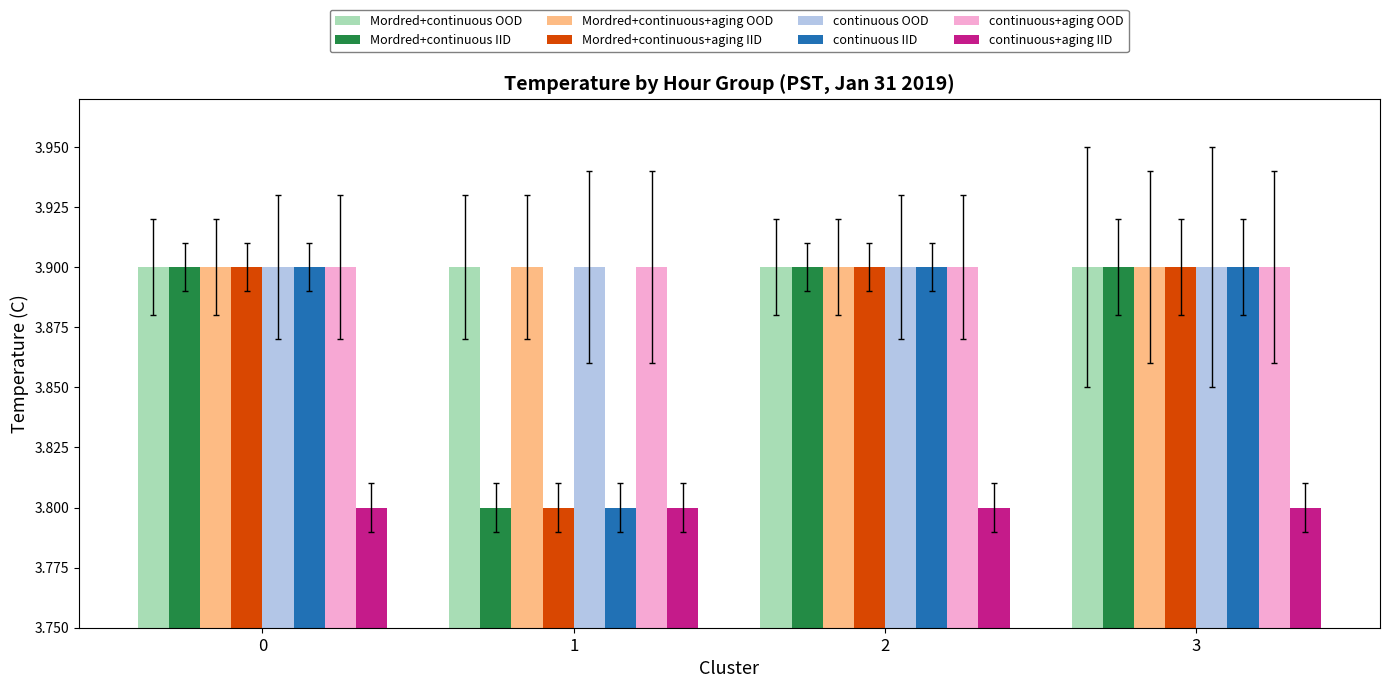

What is the difference between the highest and lowest values at 3?

0.1